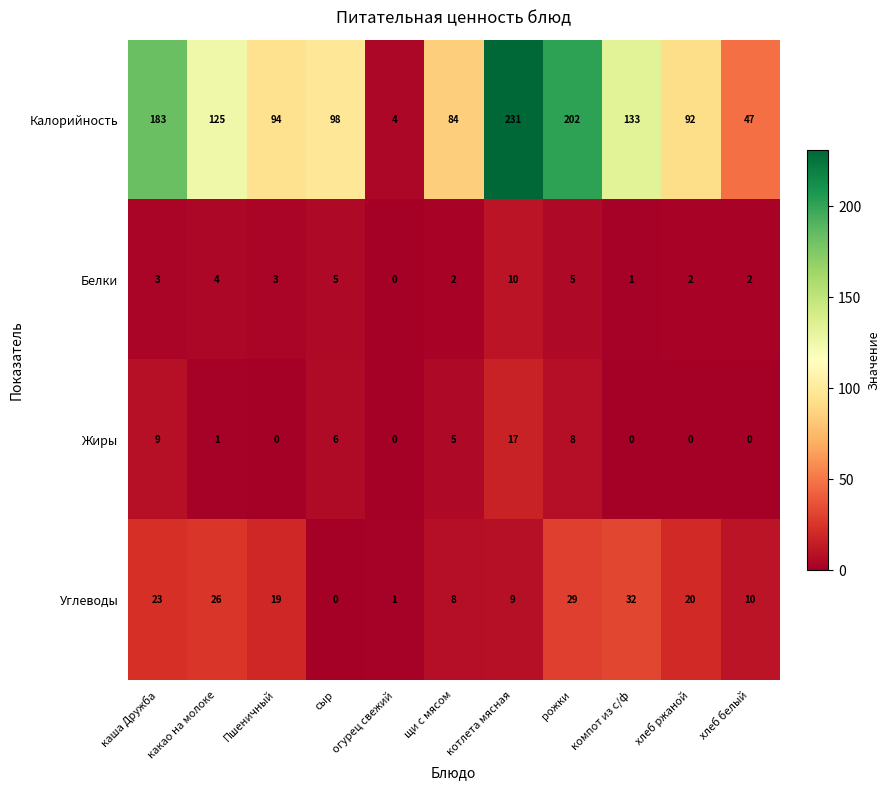

At how many categories does at least one series exceed 45?

10